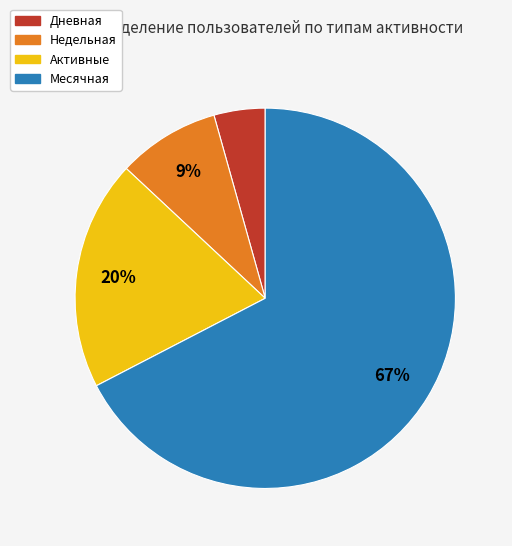

Between Активные and Месячная, which is larger?

Месячная